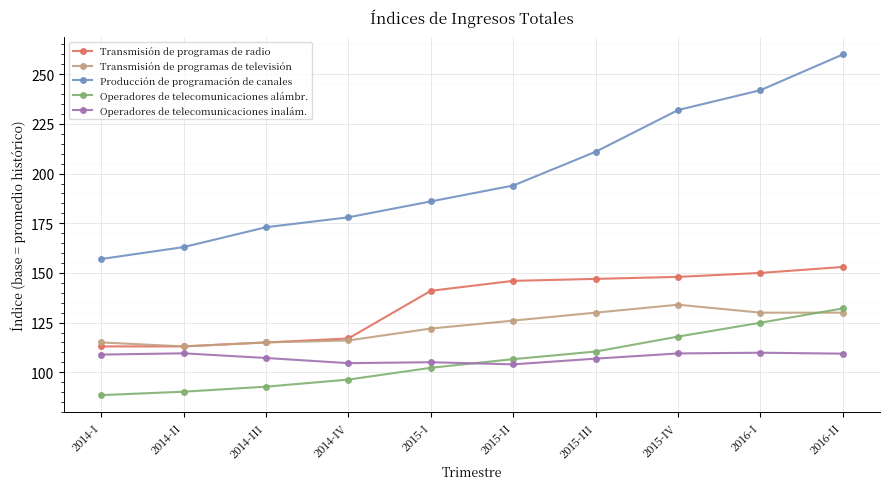

What is the spread (max minus min) of values at 2015-IV?

122.5